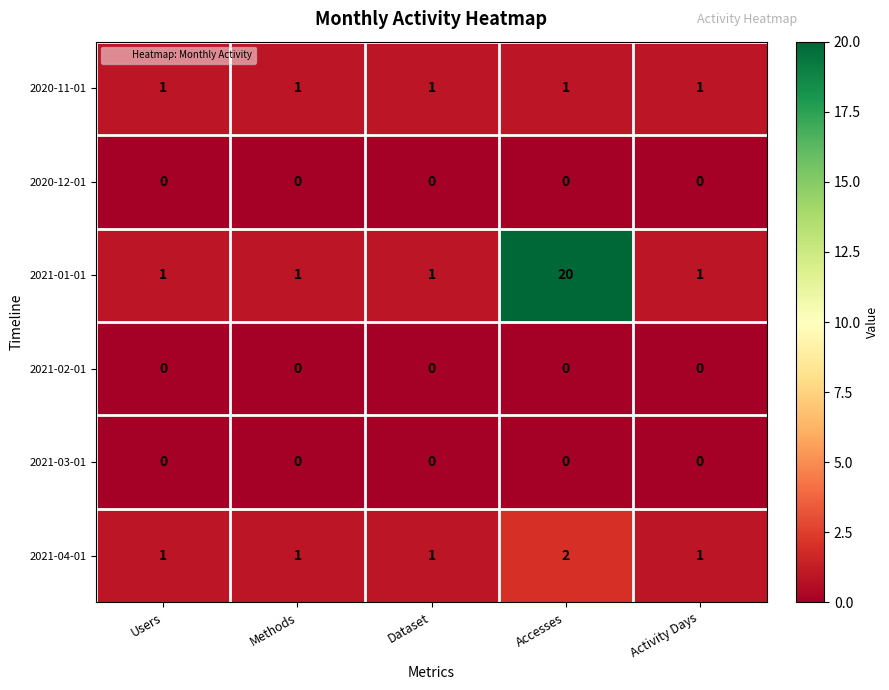

Reading right to left, extract all data points from this chart.

2020-11-01: 1	1	1	1	1
2020-12-01: 0	0	0	0	0
2021-01-01: 1	20	1	1	1
2021-02-01: 0	0	0	0	0
2021-03-01: 0	0	0	0	0
2021-04-01: 1	2	1	1	1